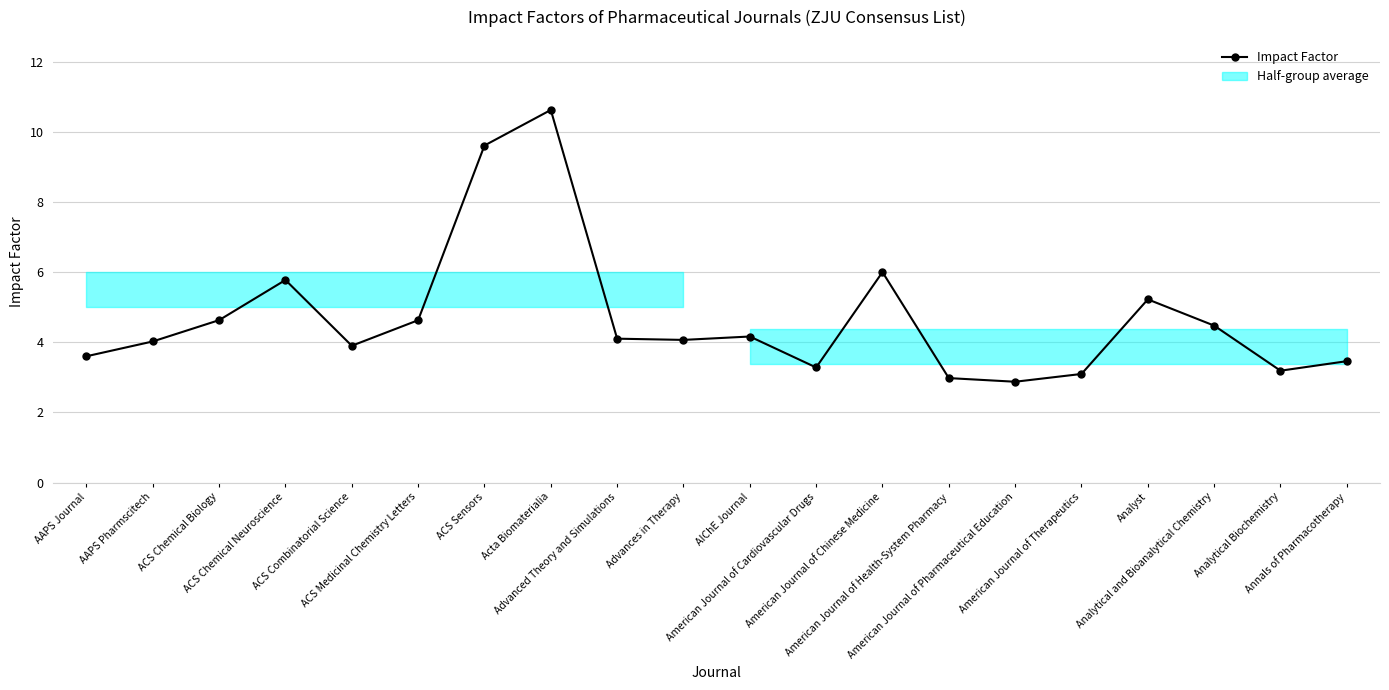

The value at American Journal of Cardiovascular Drugs is 3.3. True or false?

True